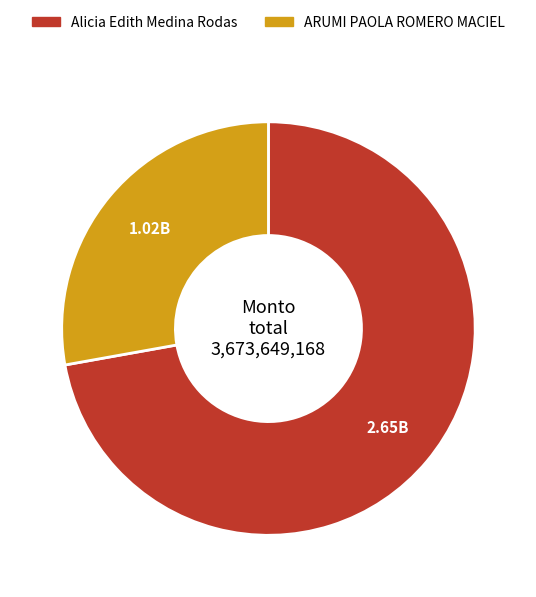

Is it true that Alicia Edith Medina Rodas is 72% of the pie?

True